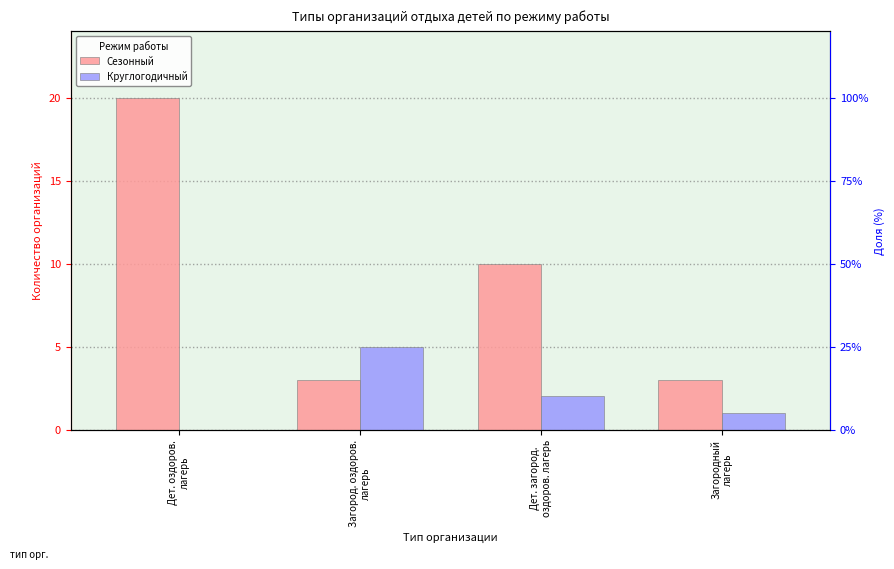

The Круглогодичный series shows 1 at Загородный
лагерь. True or false?

False